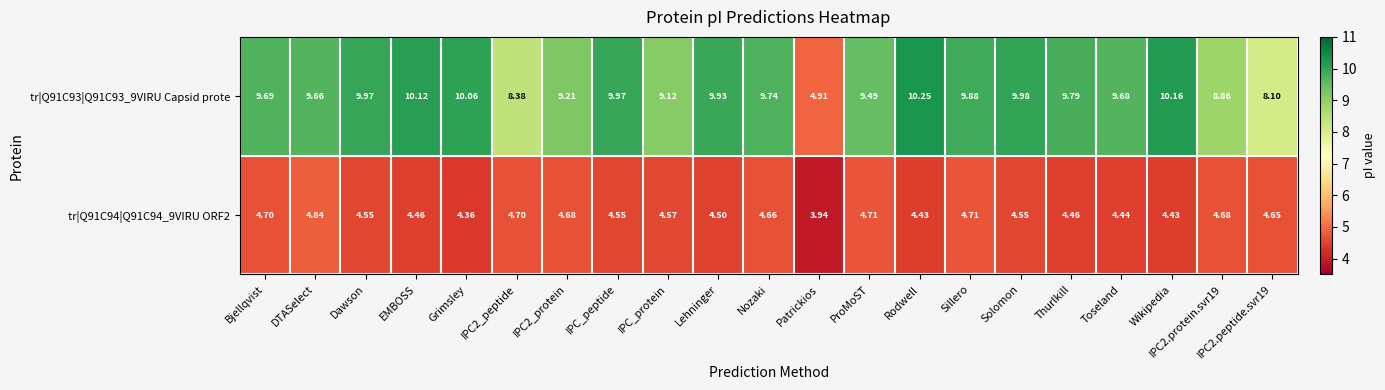

Where does the tr|Q91C93|Q91C93_9VIRU Capsid prote series first go above 9?

Bjellqvist